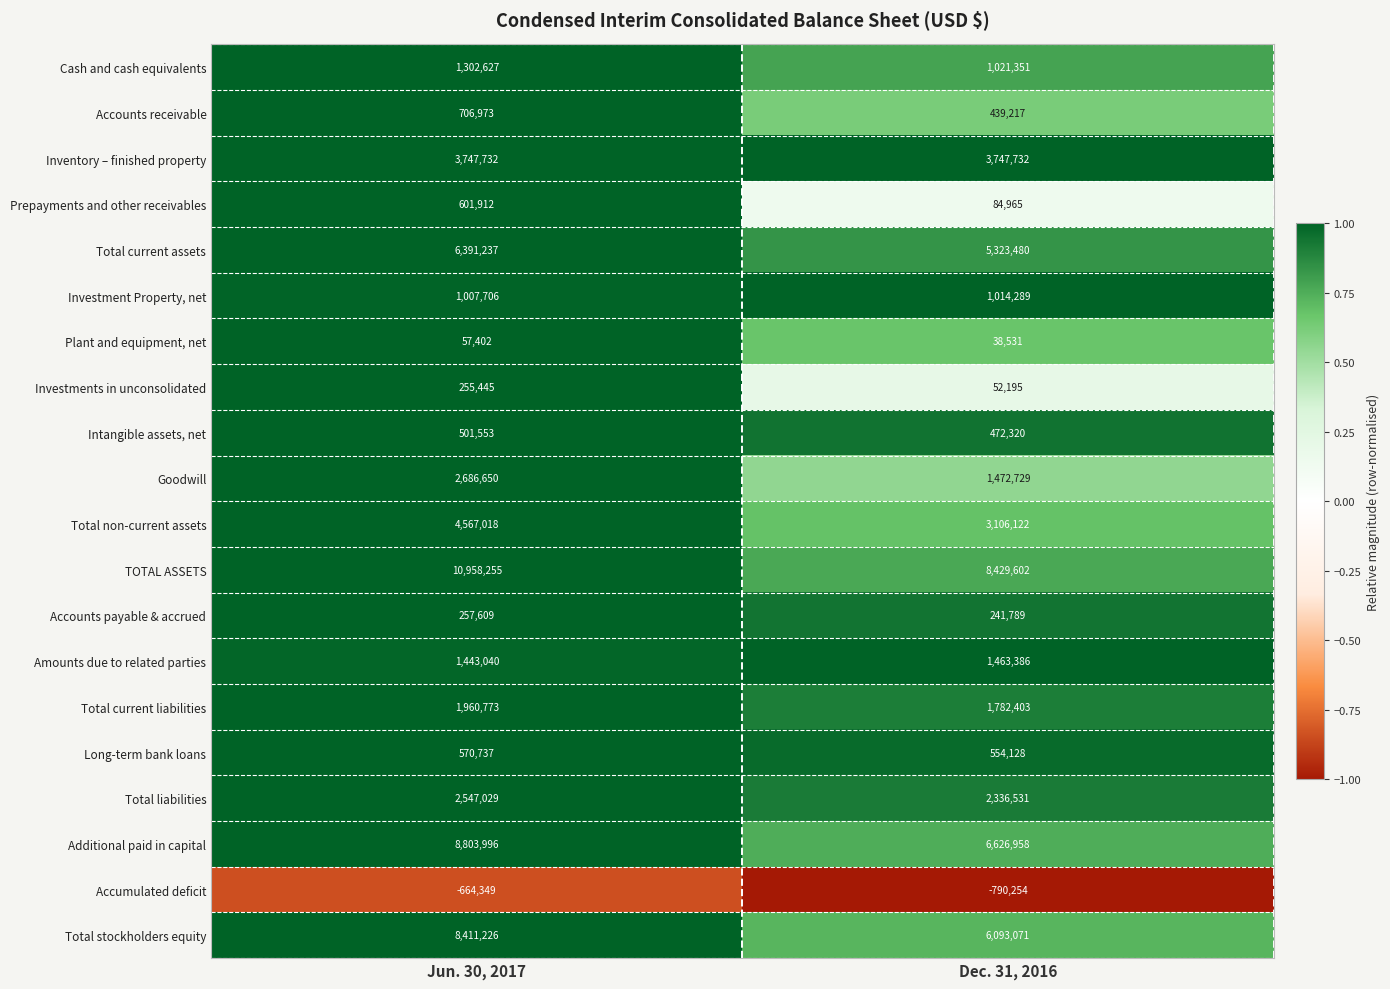

What value does the Total non-current assets series have at Dec. 31, 2016, to the nearest 100?

3106100